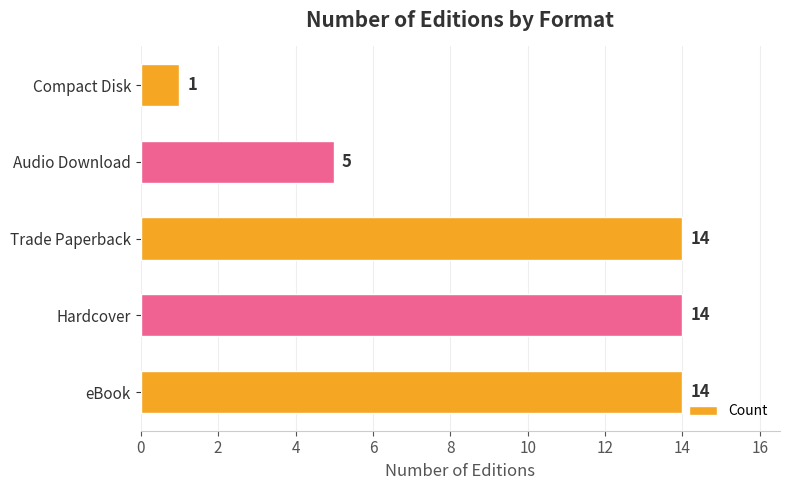

What is the ratio of the value at eBook to the value at Trade Paperback?

1.0